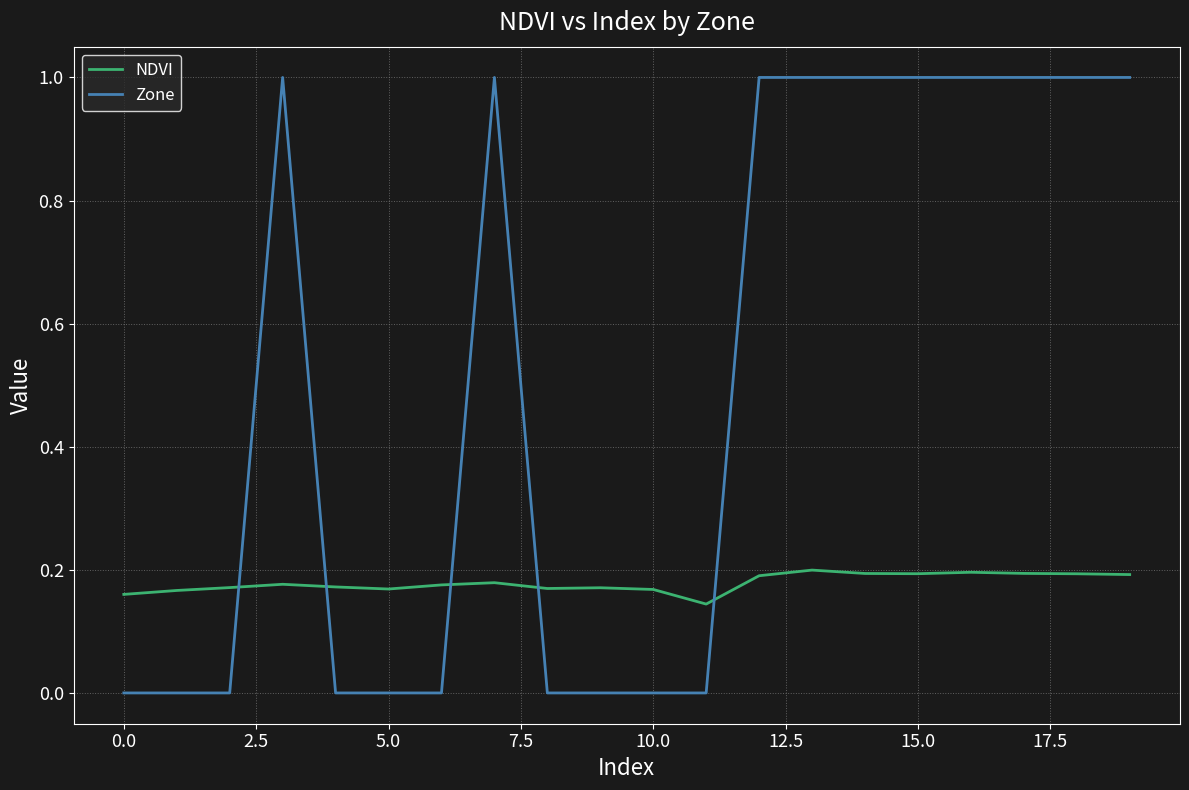

List the series in order of their overall mean, highest first.

Zone, NDVI